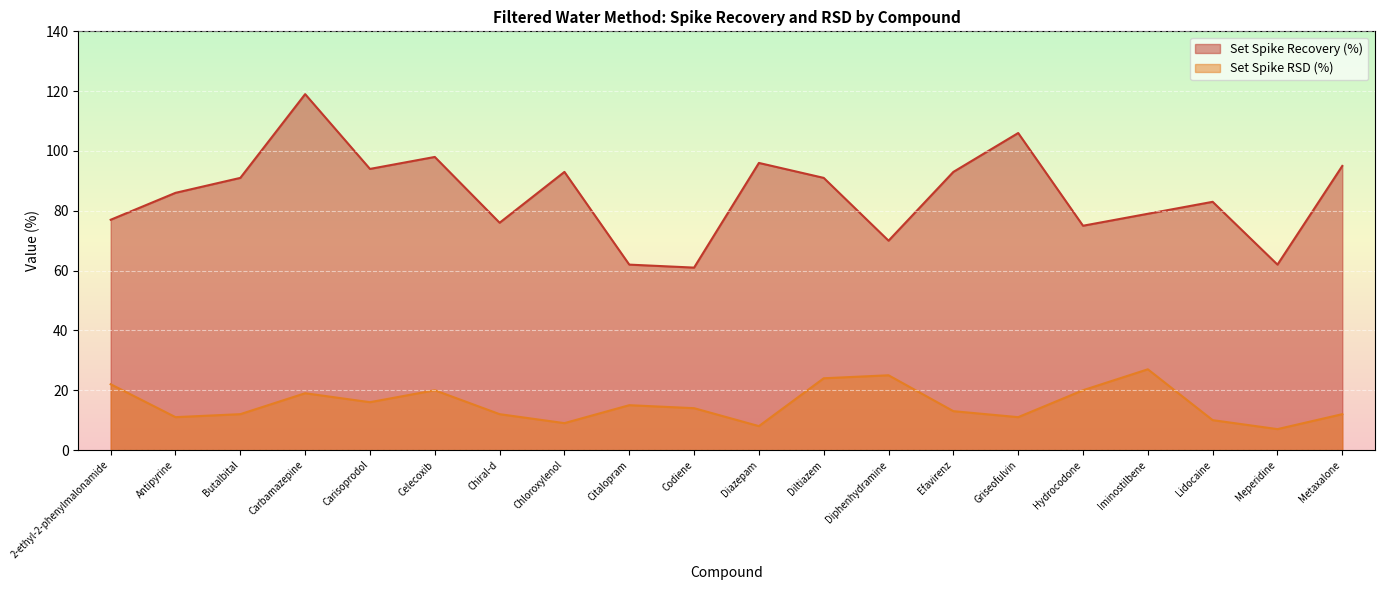

Reading right to left, what are all the values shown in this chart?

Set Spike Recovery (%): 95	62	83	79	75	106	93	70	91	96	61	62	93	76	98	94	119	91	86	77
Set Spike RSD (%): 12	7	10	27	20	11	13	25	24	8	14	15	9	12	20	16	19	12	11	22